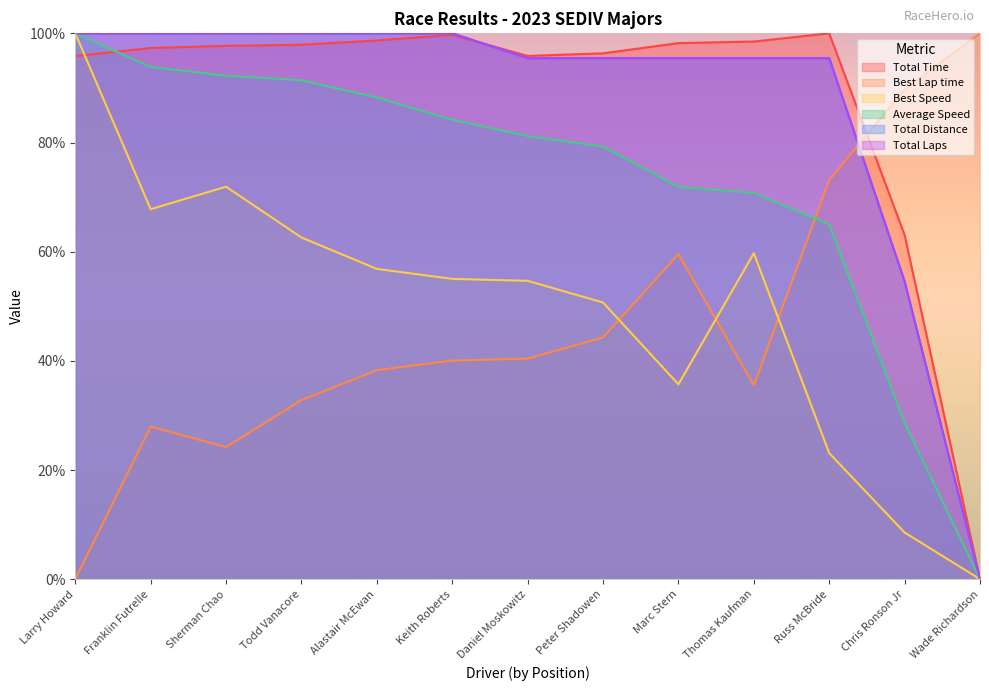

Which series changed the most between Alastair McEwan and Marc Stern?

Best Lap time